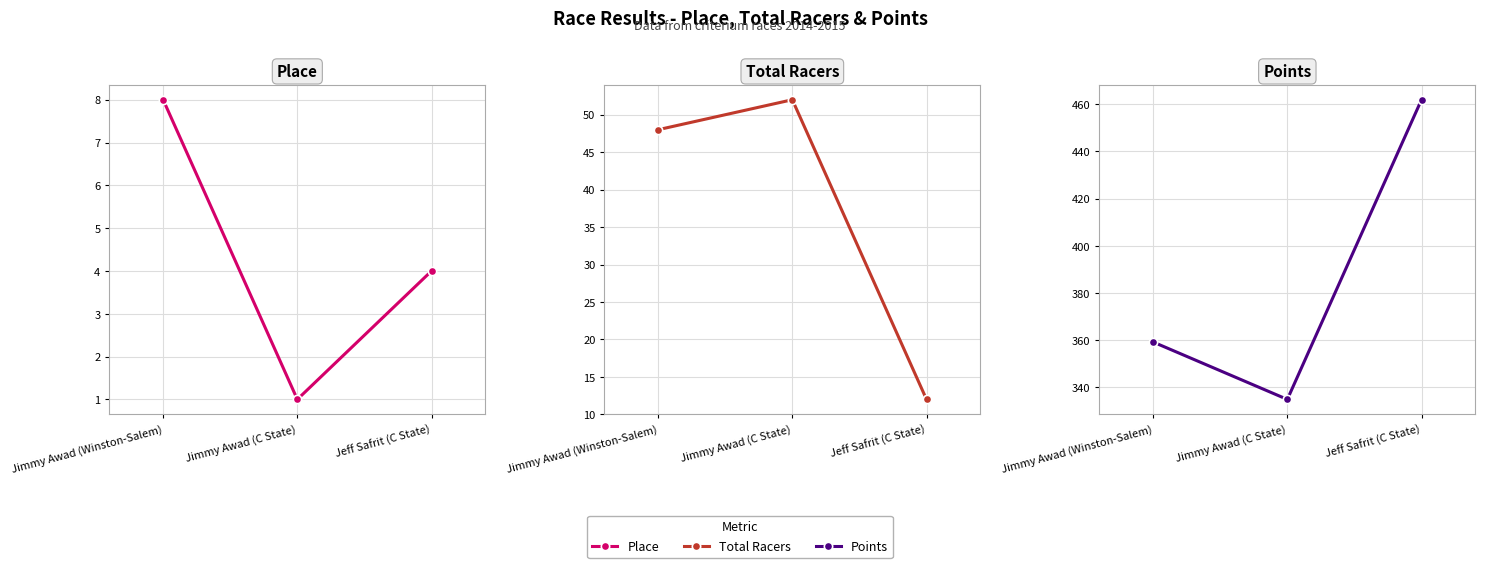

How many Total Racers values are between 12 and 52?

3